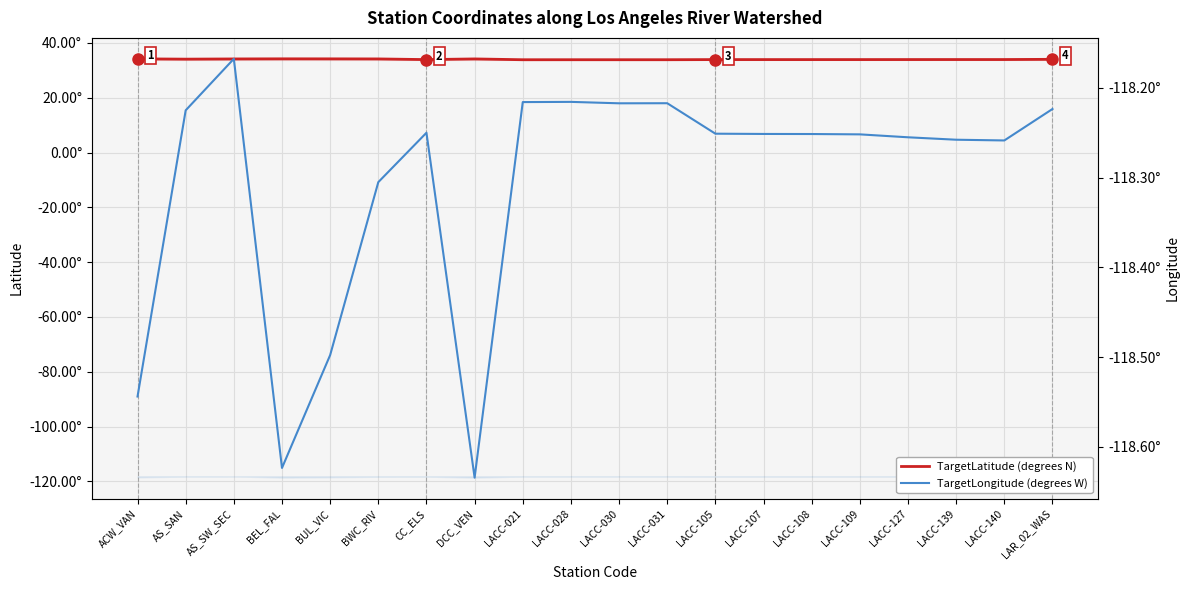

The value of TargetLongitude (degrees W) at LACC-139 is -189.4. True or false?

False